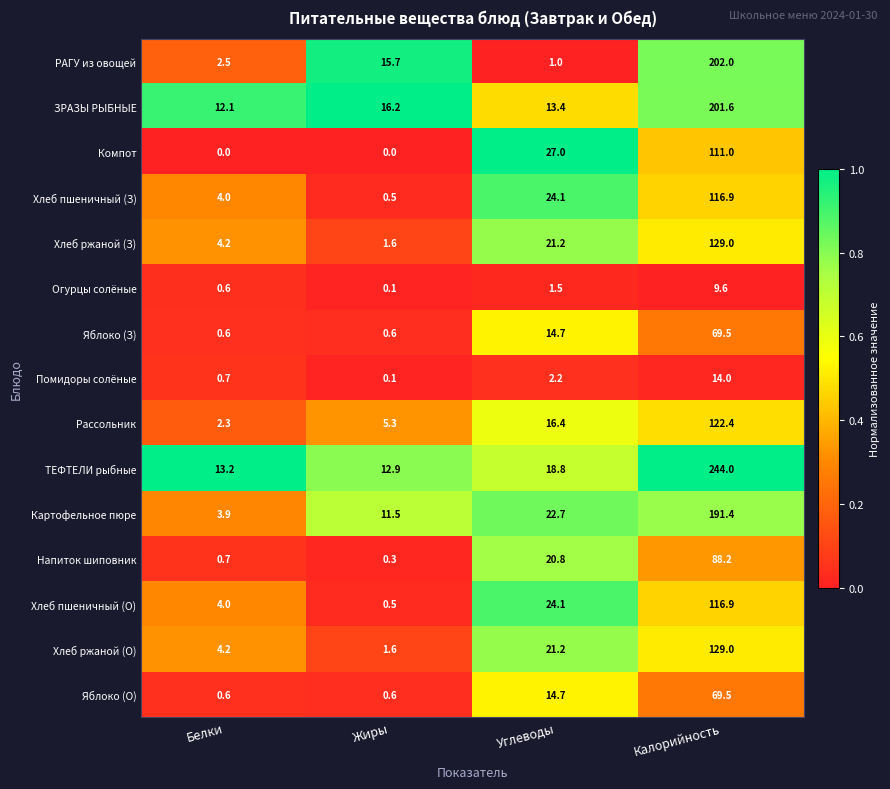

How many categories are shown in the chart?

4